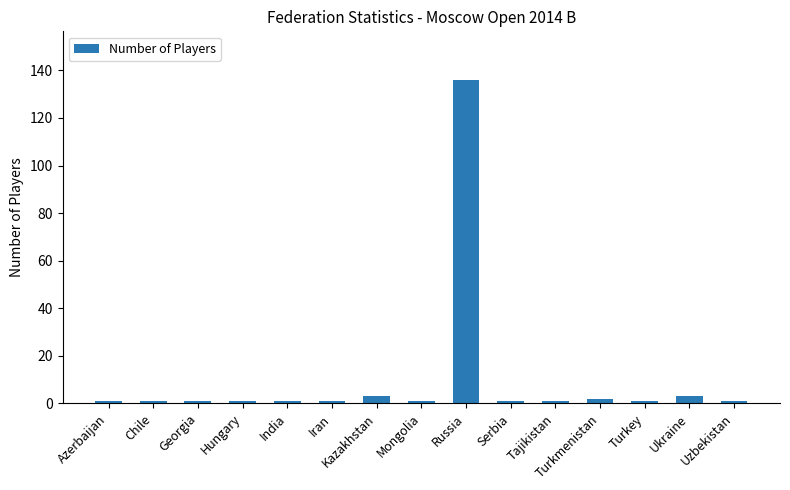

Count the number of data series in this chart.

1